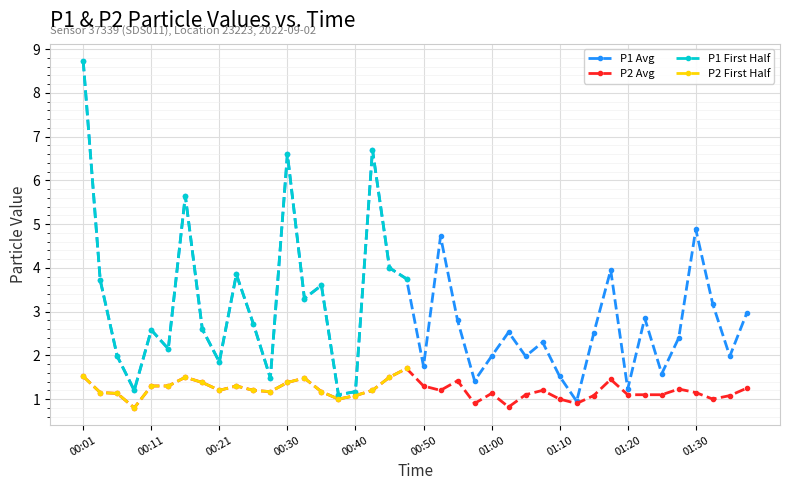

At which category does the chart reach its peak across all series?

00:01